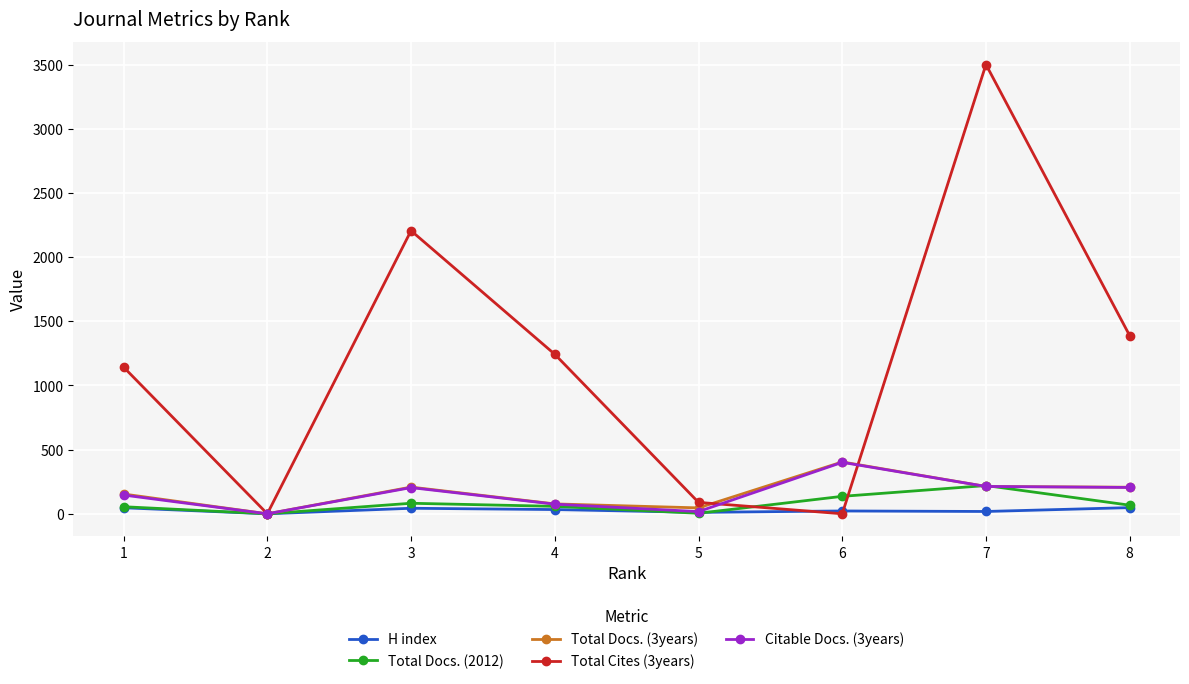

Is the value of Citable Docs. (3years) at 4 greater than the value of H index at 7?

Yes